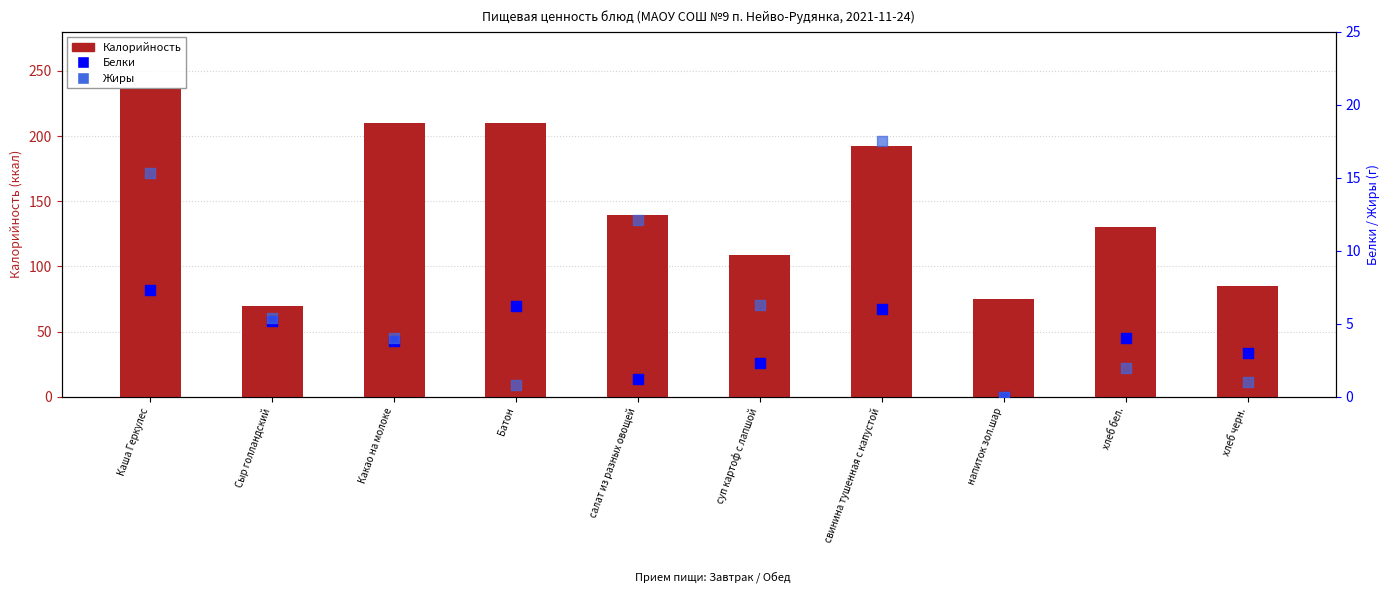

At how many categories does at least one series exceed 11?

10